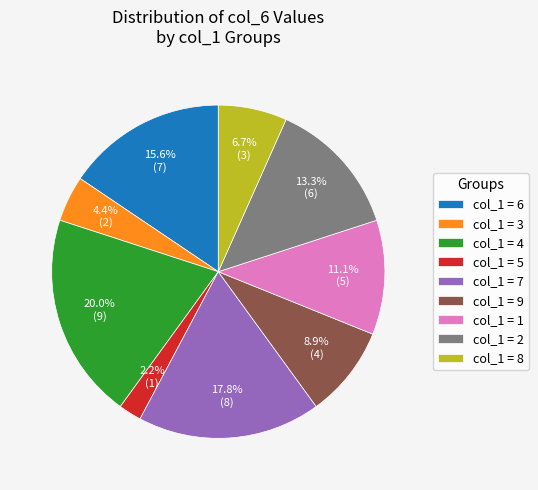

Rank the categories by value from lowest to highest.

col_1 = 5, col_1 = 3, col_1 = 8, col_1 = 9, col_1 = 1, col_1 = 2, col_1 = 6, col_1 = 7, col_1 = 4